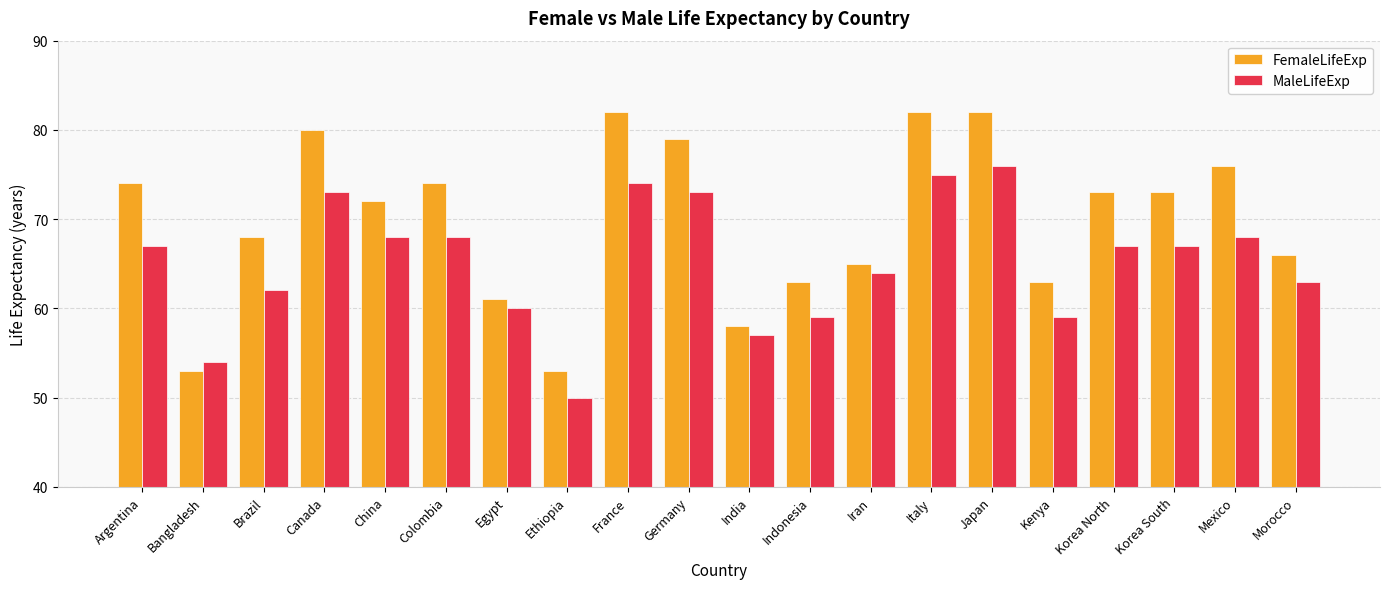

Where does the FemaleLifeExp series first go above 73?

Argentina